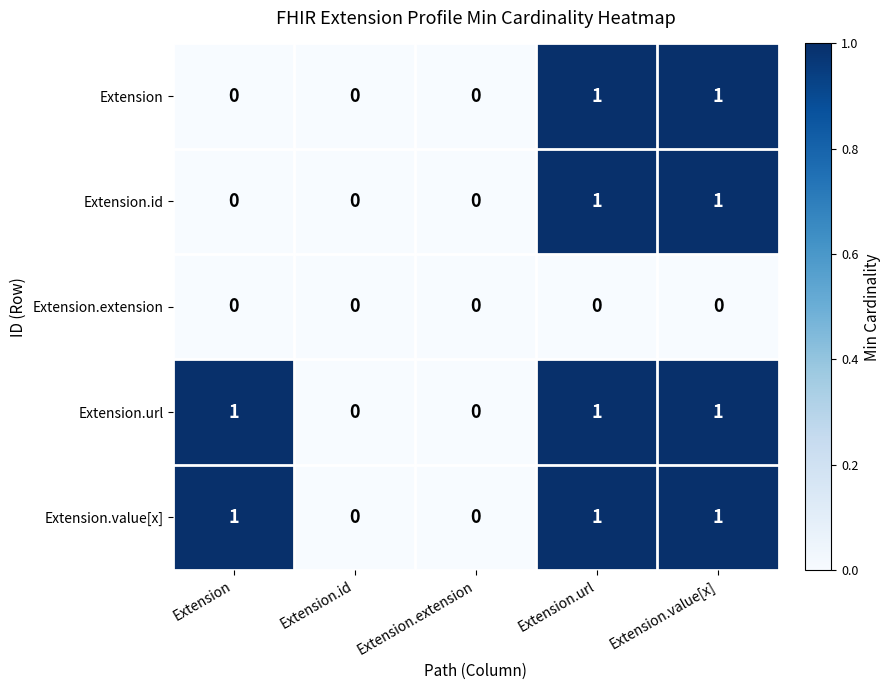

Reading right to left, list all the values displayed in this chart.

Extension: 1	1	0	0	0
Extension.id: 1	1	0	0	0
Extension.extension: 0	0	0	0	0
Extension.url: 1	1	0	0	1
Extension.value[x]: 1	1	0	0	1